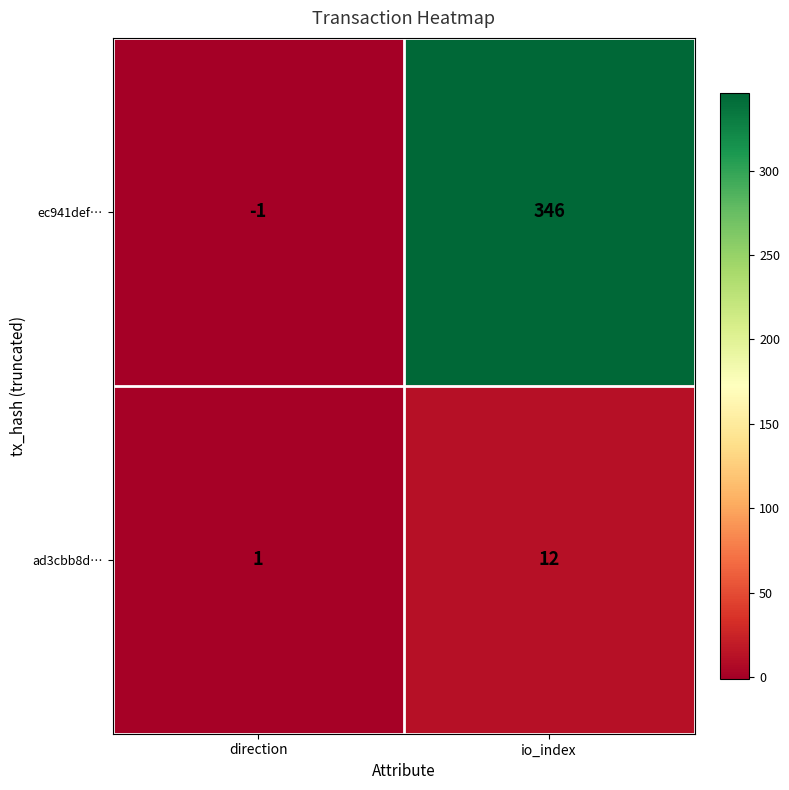

What is the difference between the ec941def… values at direction and io_index?

347